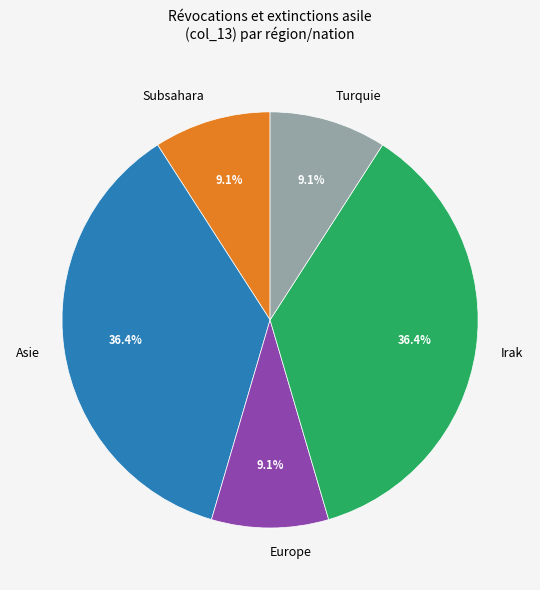

What portion of the pie excludes Subsahara?

90.9%